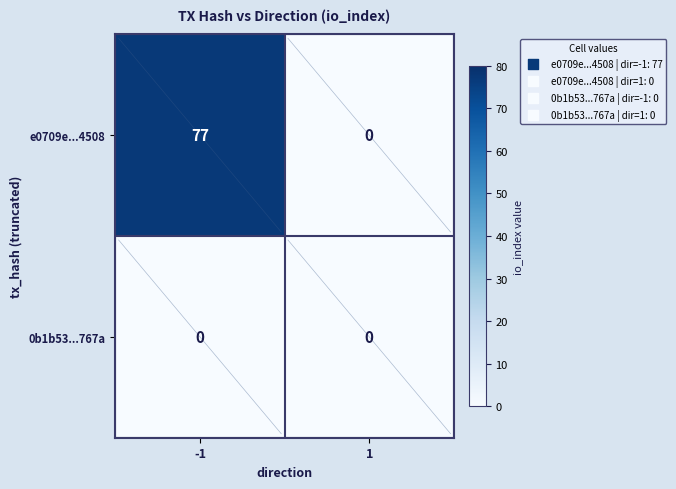

Which series has the largest total across all categories?

e0709e...4508